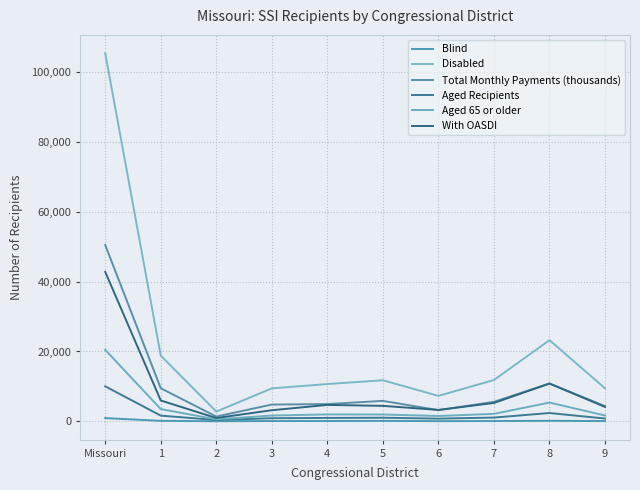

What are all the series names shown in the legend?

Blind, Disabled, Total Monthly Payments (thousands), Aged Recipients, Aged 65 or older, With OASDI